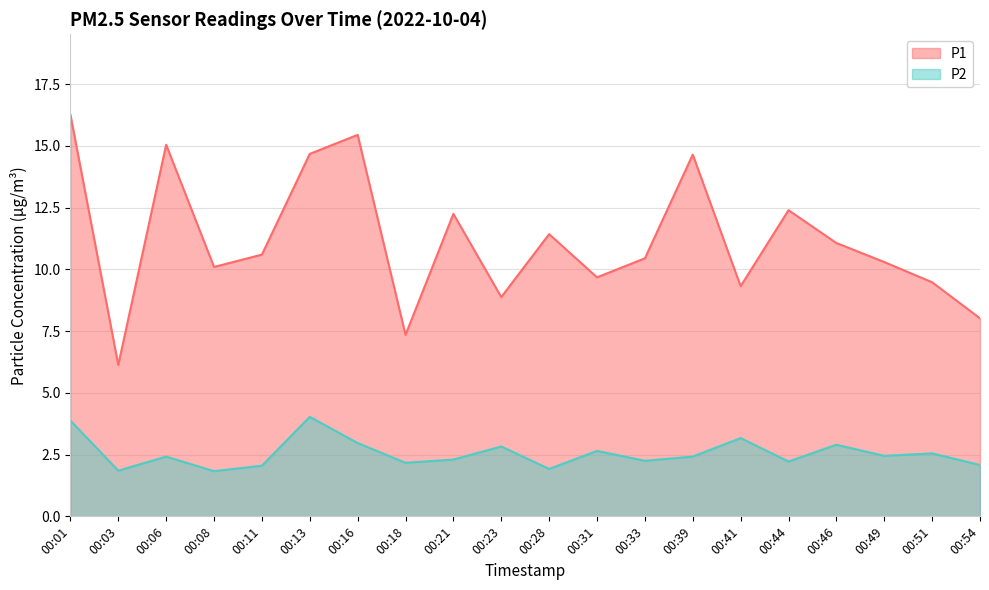

How many values in the P2 series are below 2?

3